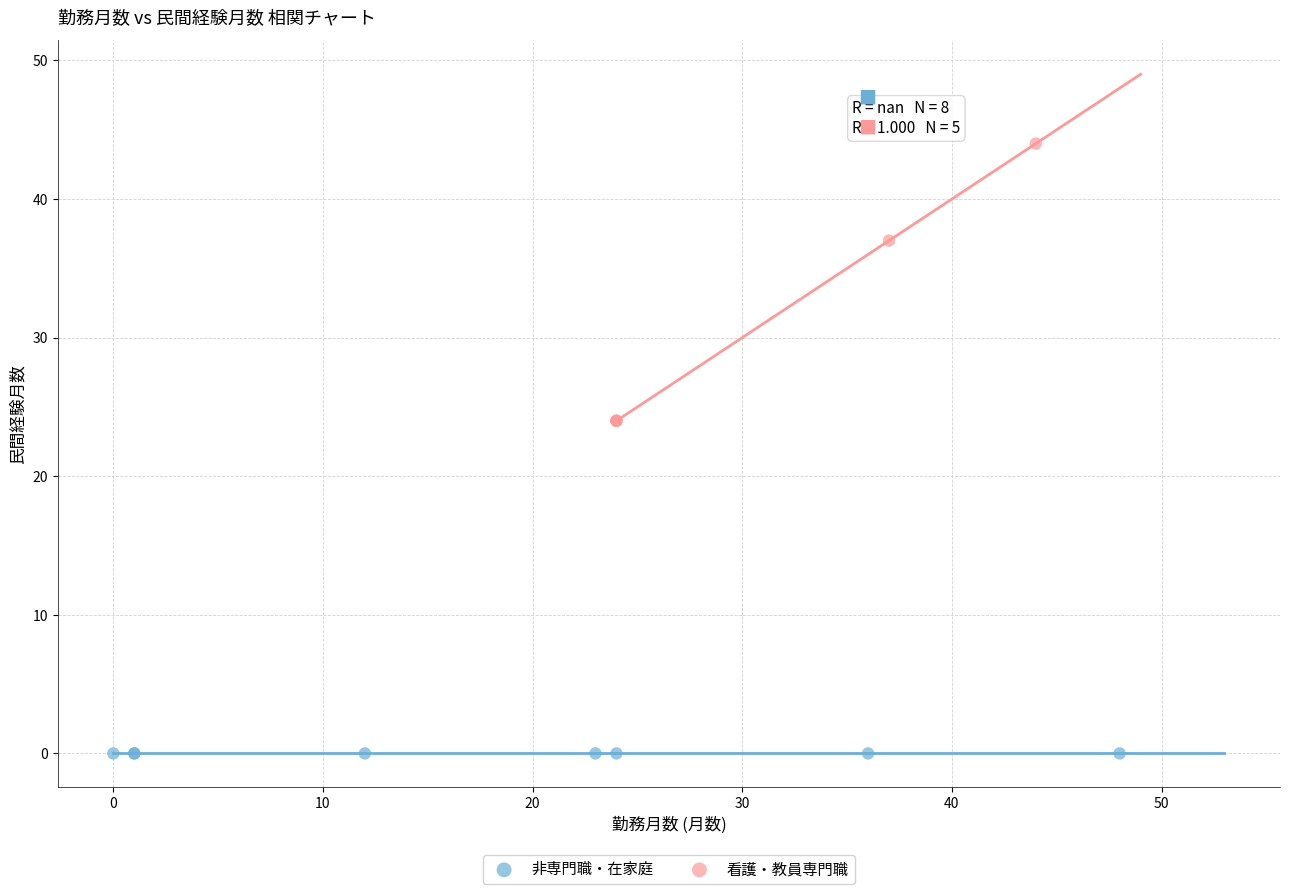

What are all the series names shown in the legend?

非専門職・在家庭, 看護・教員専門職